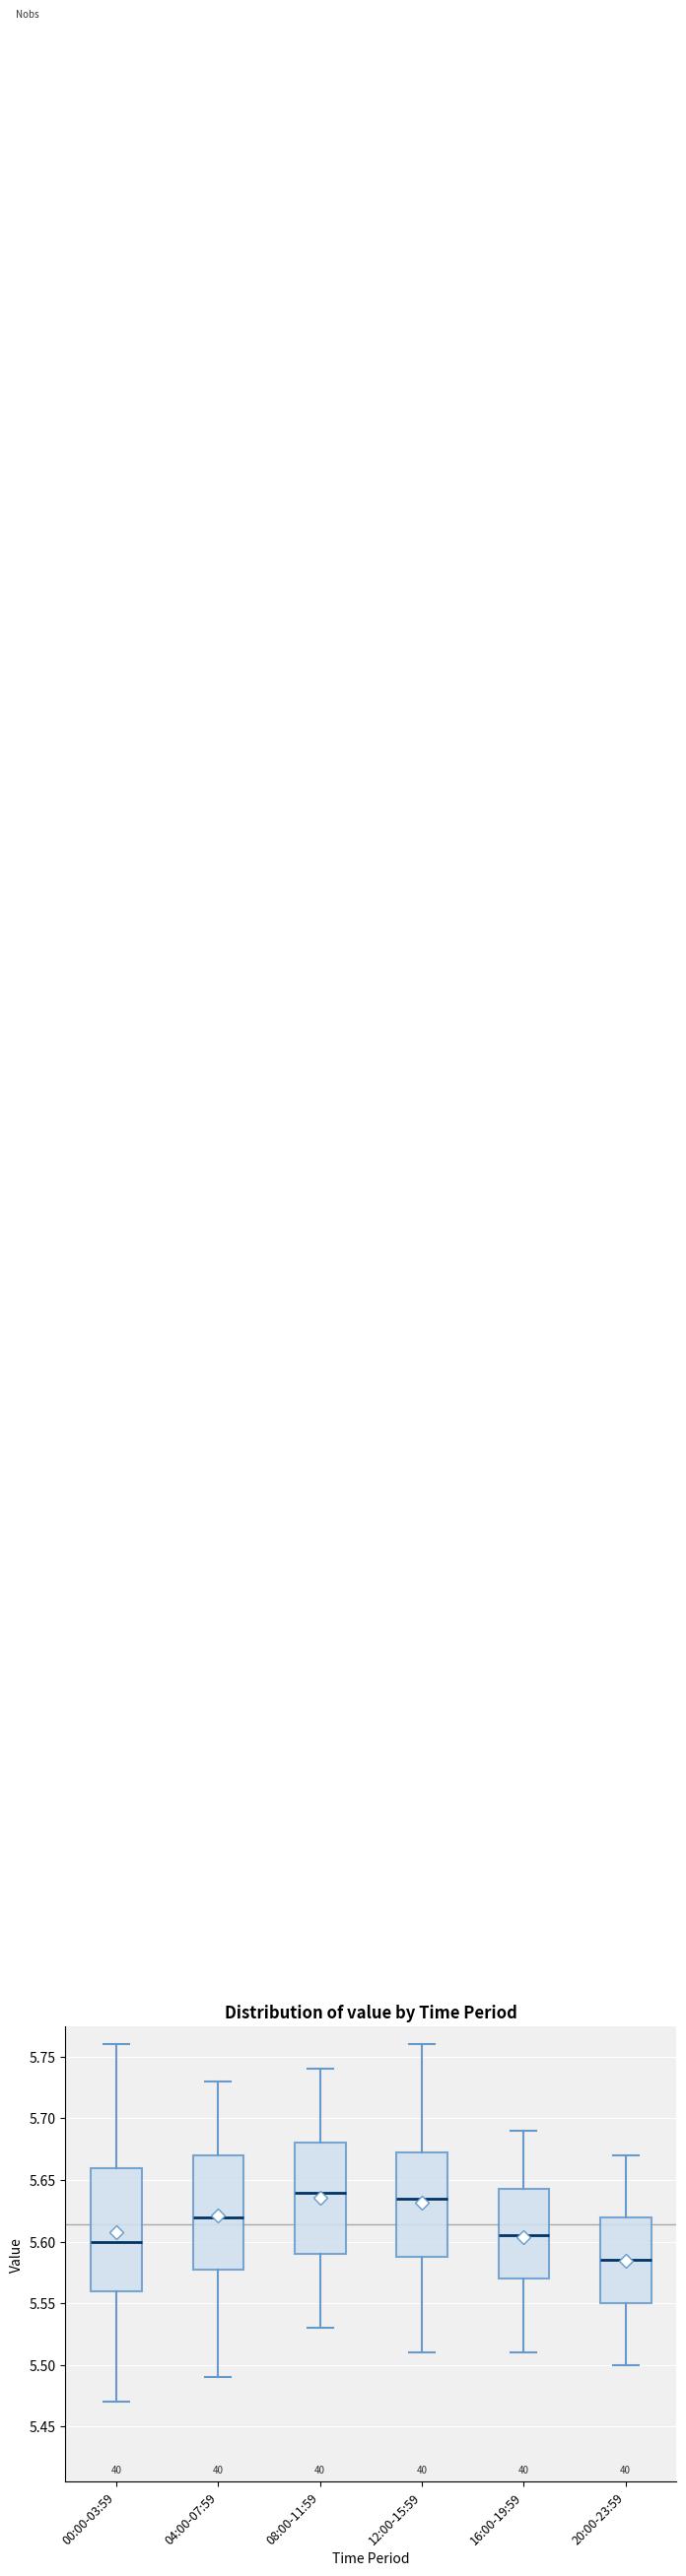

Where does the median line of the box for 04:00-07:59 sit on the y-axis? The values are not printed on the chart, so give them approximately, as read against the axis.

5.620